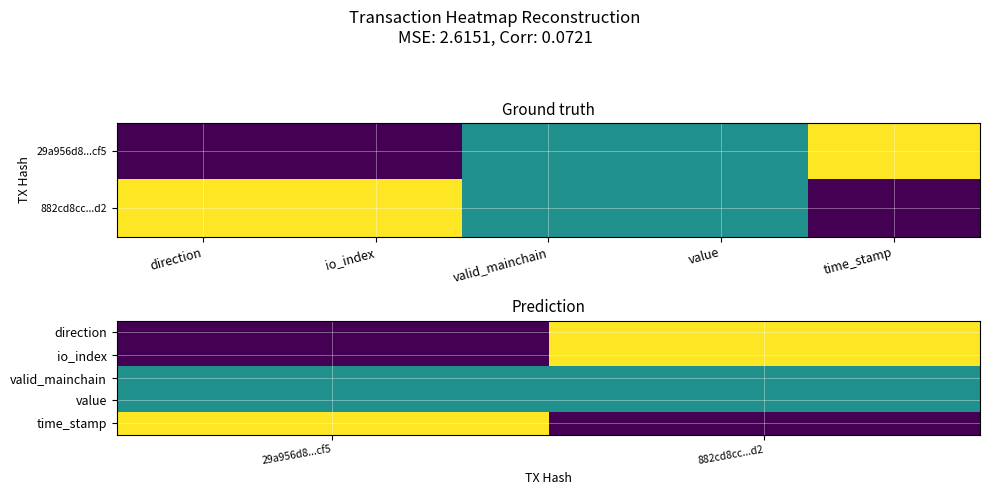

Between io_index and direction, which is larger?

io_index